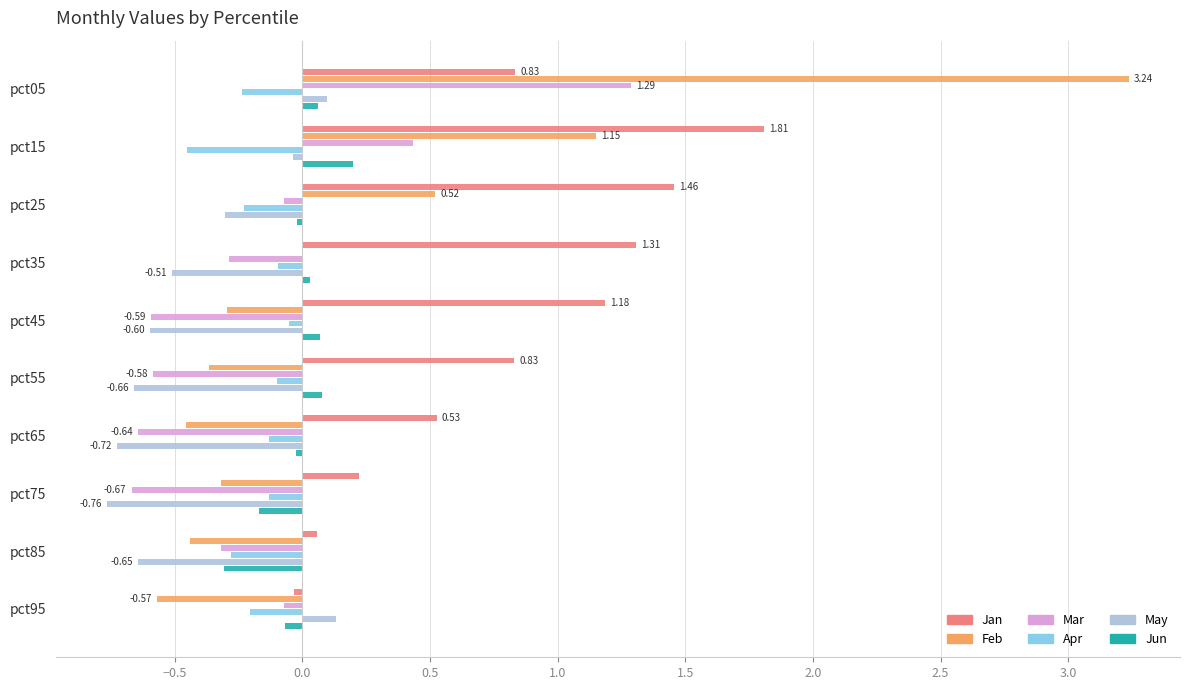

Which series changed the most between pct25 and pct75?

Jan